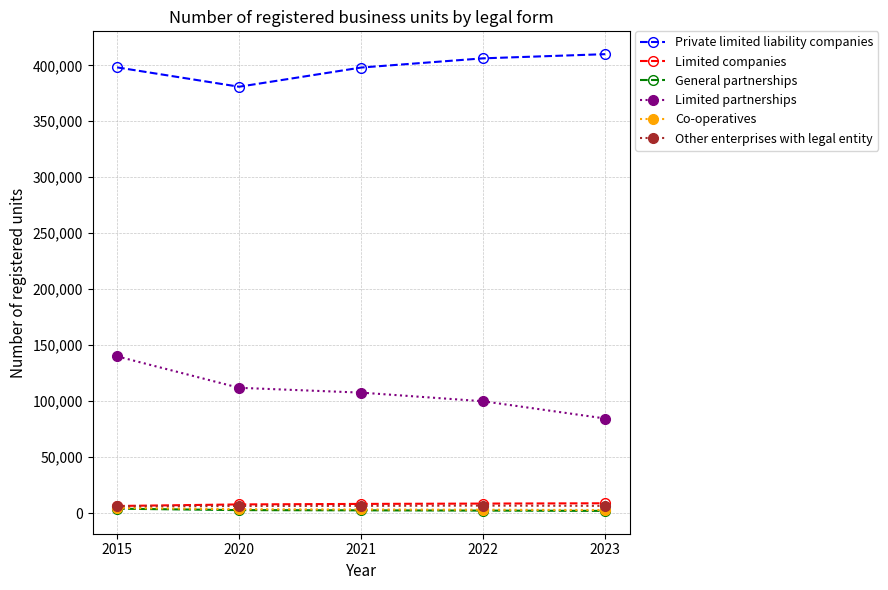

What are all the series names shown in the legend?

Private limited liability companies, Limited companies, General partnerships, Limited partnerships, Co-operatives, Other enterprises with legal entity